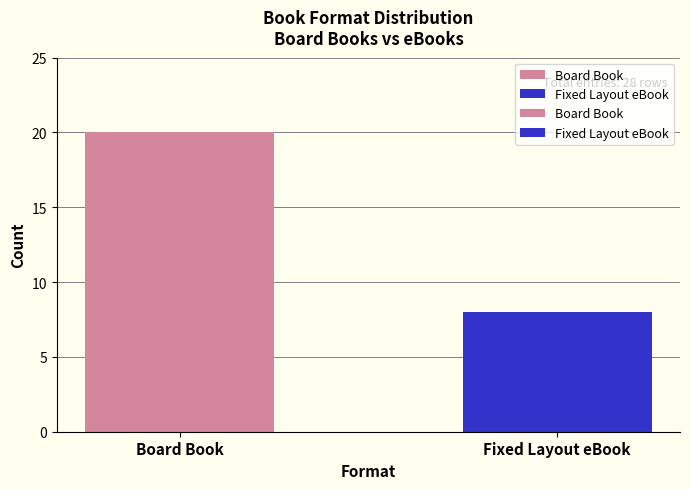

List the series in order of their overall mean, lowest first.

Fixed Layout eBook, Board Book